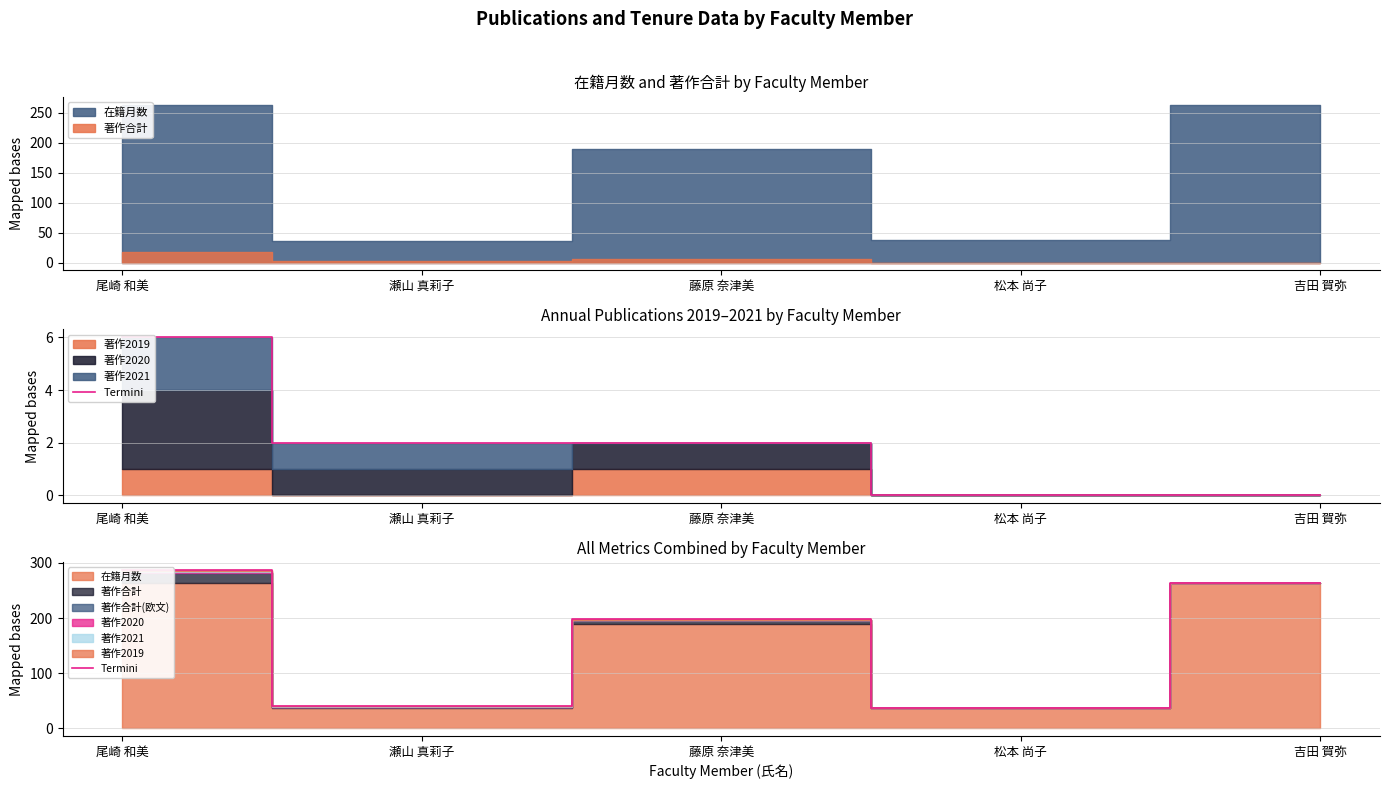

List the labels in order of value, largest first.

尾崎 和美, 吉田 賀弥, 藤原 奈津美, 瀬山 真莉子, 松本 尚子